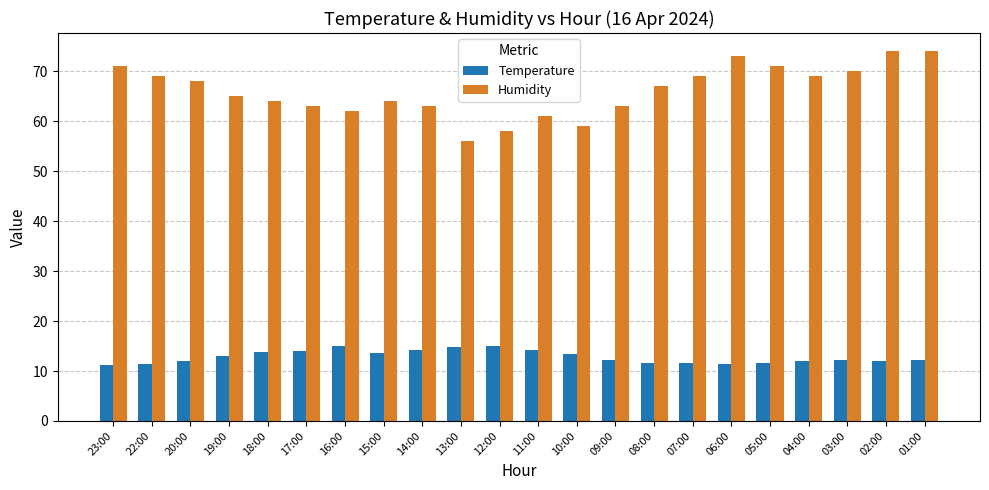

What is the maximum value shown in the chart?

74.0